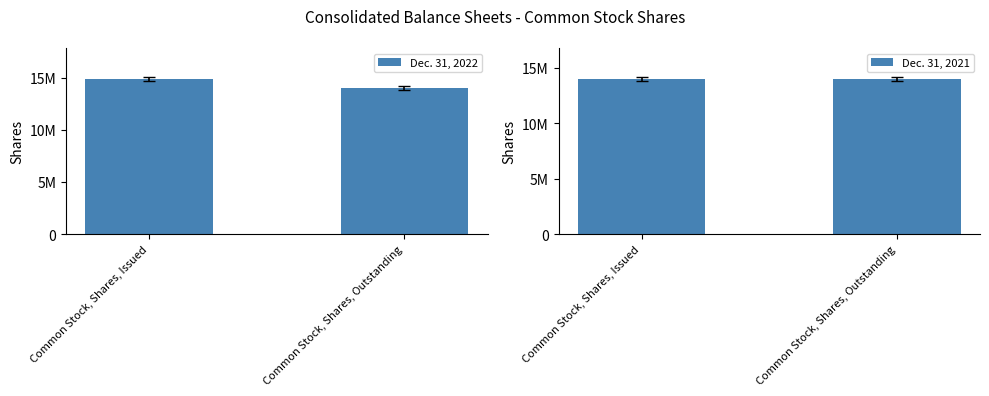

Is it true that Dec. 31, 2021 equals 4149471 at Common Stock, Shares, Outstanding?

False